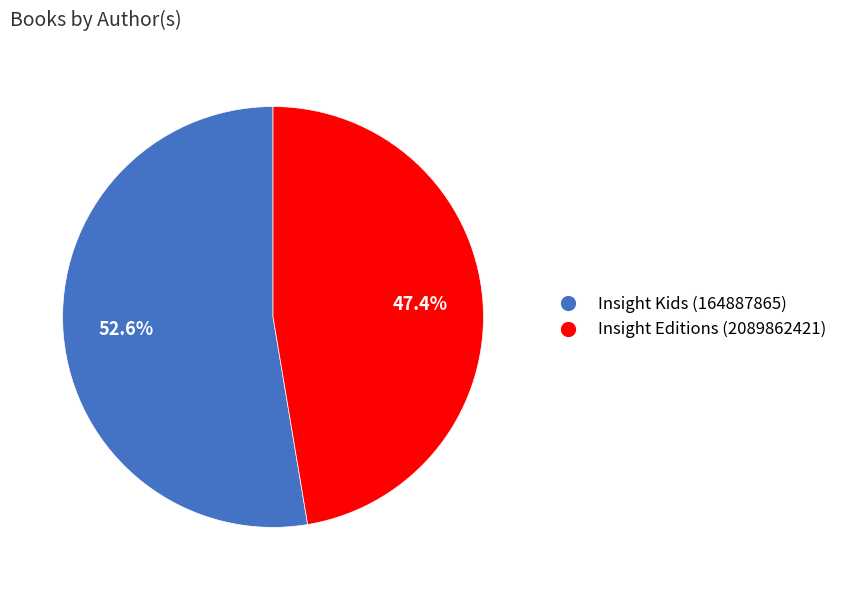

What is the majority slice?

Insight Kids (164887865)